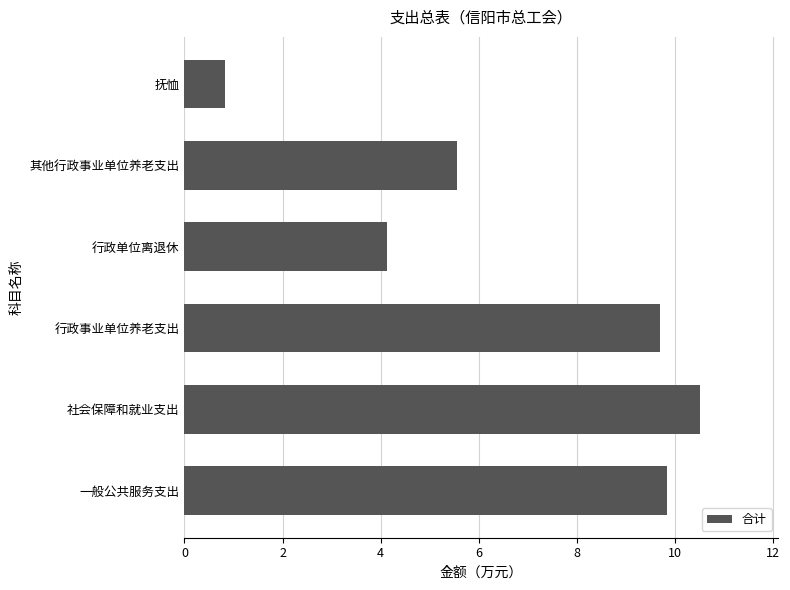

Which label corresponds to the largest value in the chart?

社会保障和就业支出